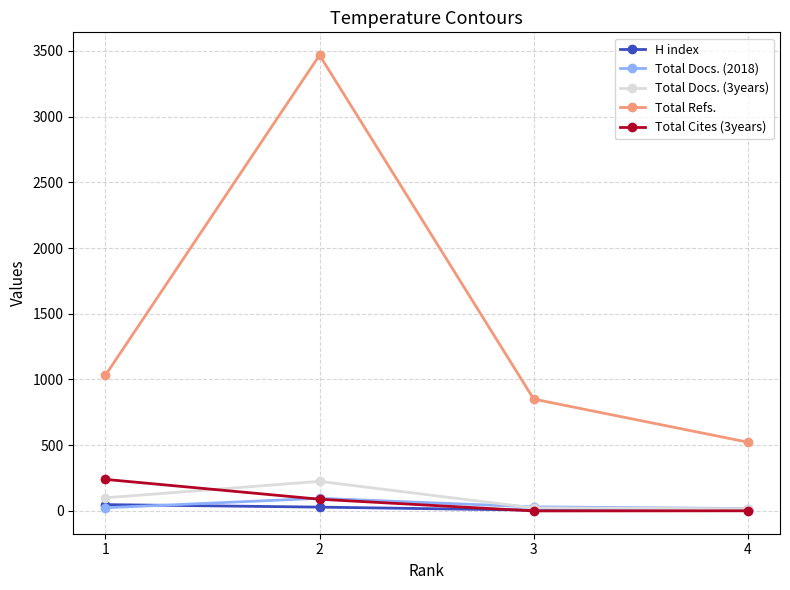

True or false: Total Docs. (2018) and Total Refs. intersect in this chart.

False